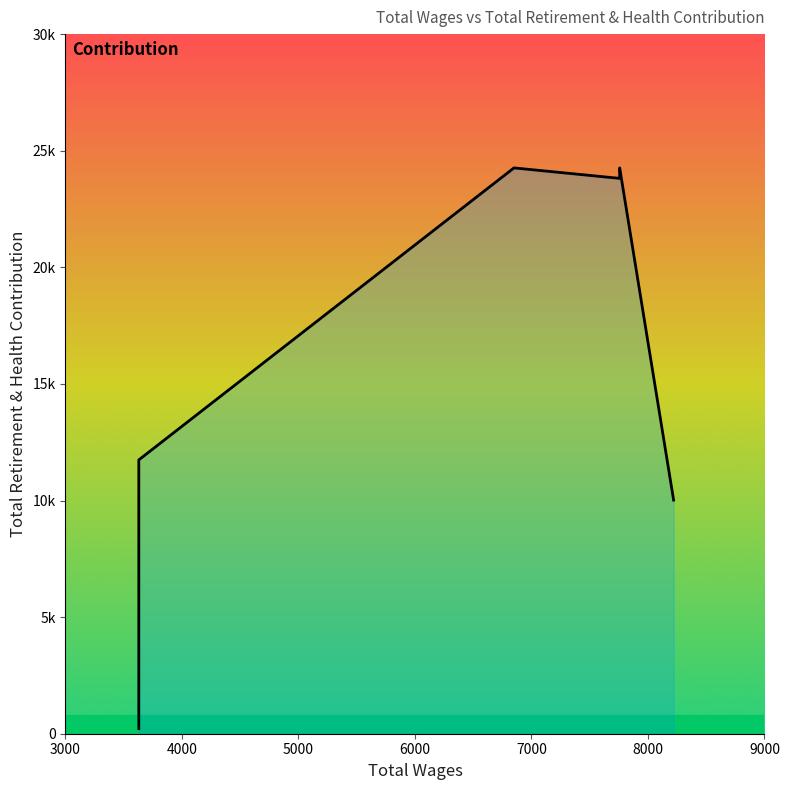

What is the difference between the maximum and minimum values?

24048